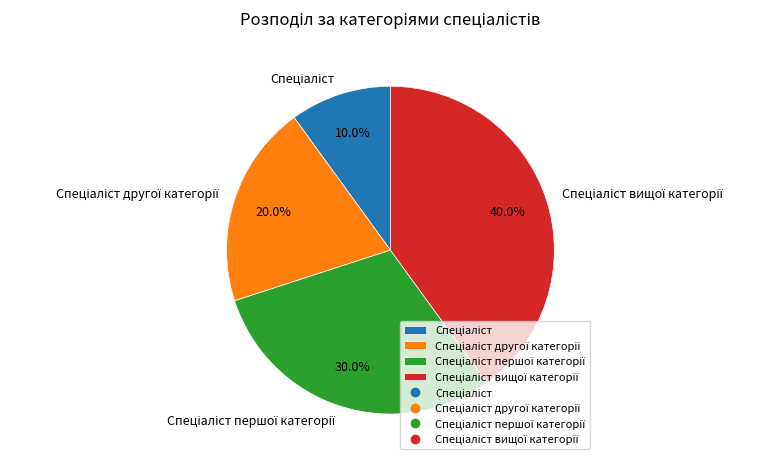

Is there a majority slice in this chart?

No